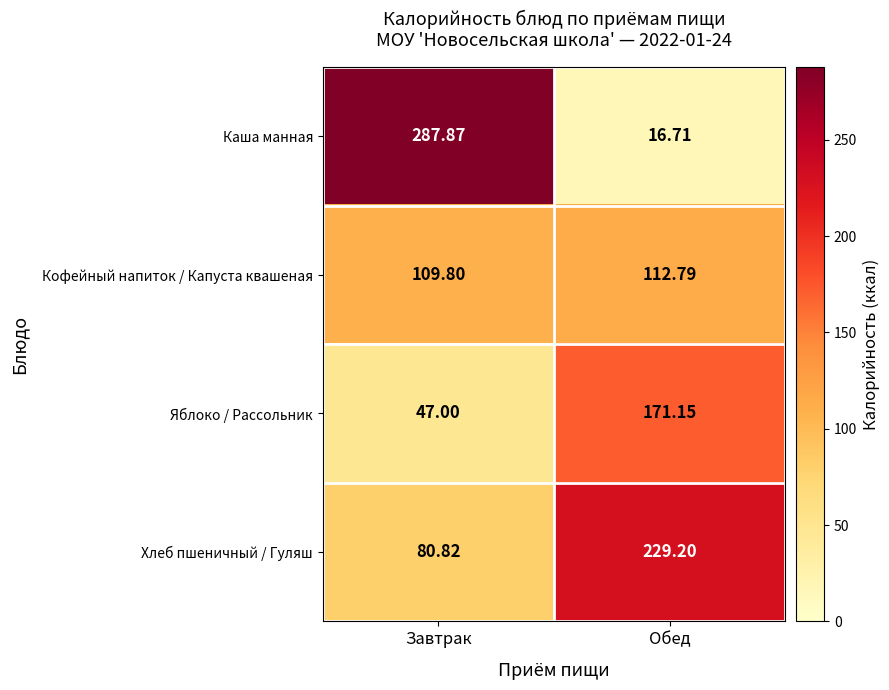

Which category has the lowest value in the Яблоко / Рассольник series?

Завтрак